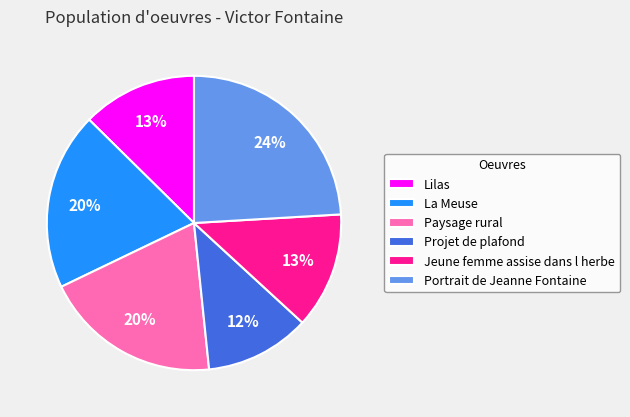

True or false: Portrait de Jeanne Fontaine accounts for 24% of the total.

True